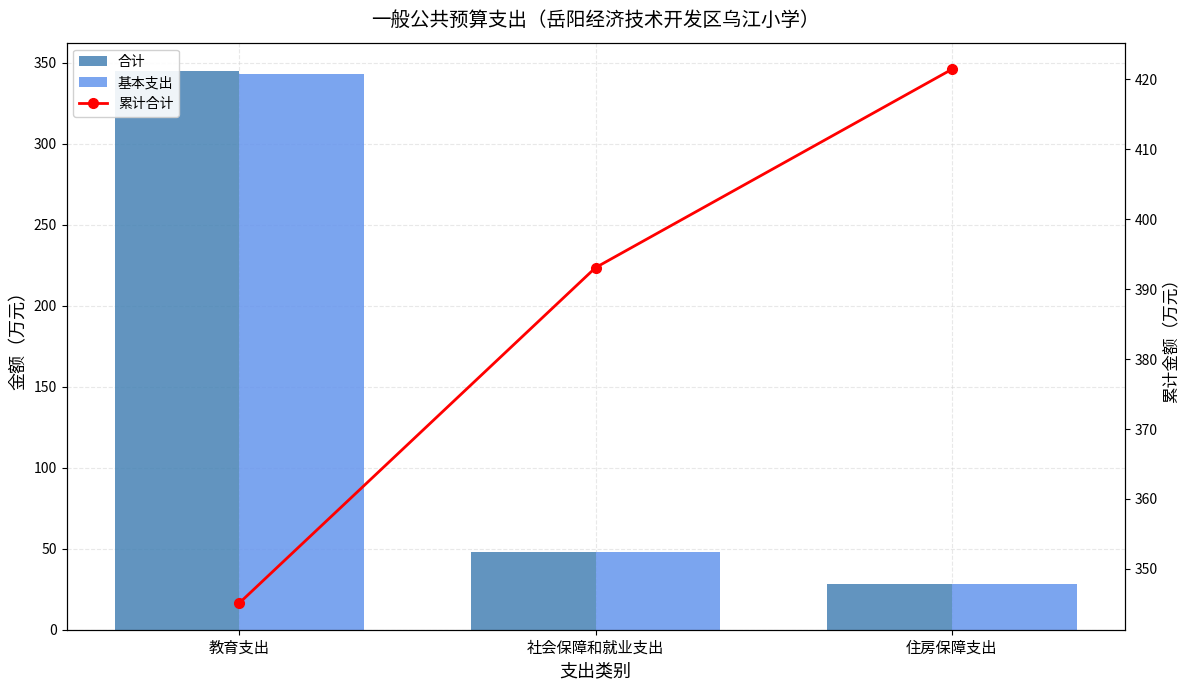

Which has a higher value, 住房保障支出 or 教育支出?

教育支出